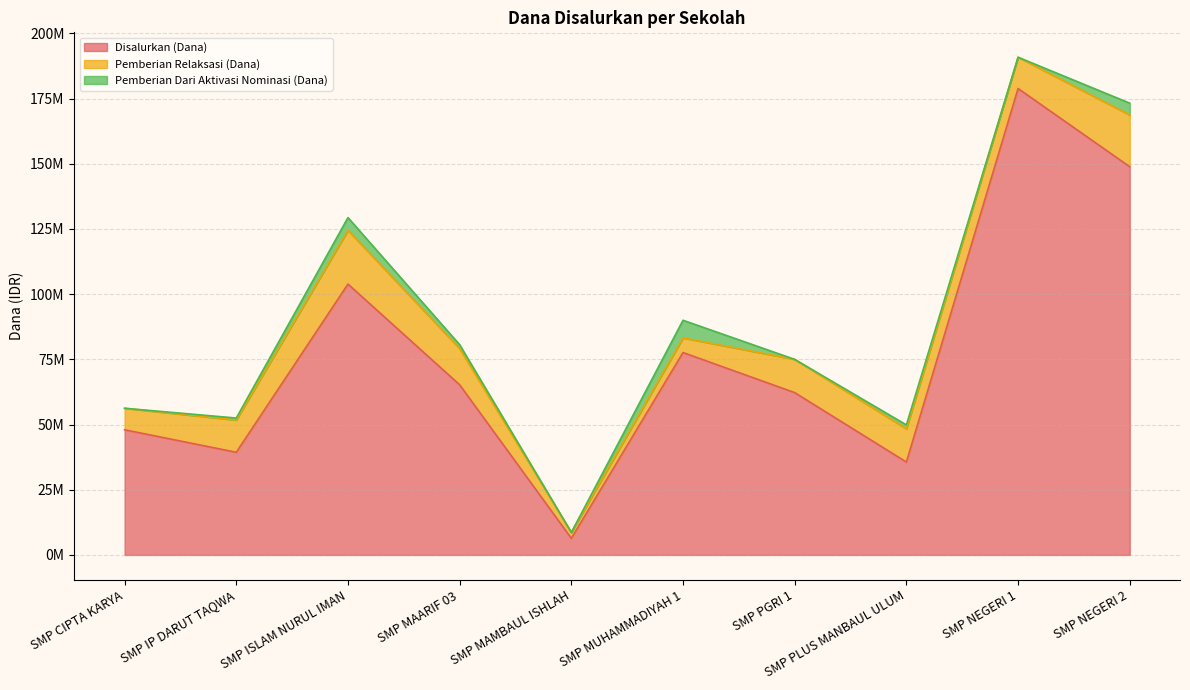

What is the sum of all Disalurkan (Dana) values?

766125000